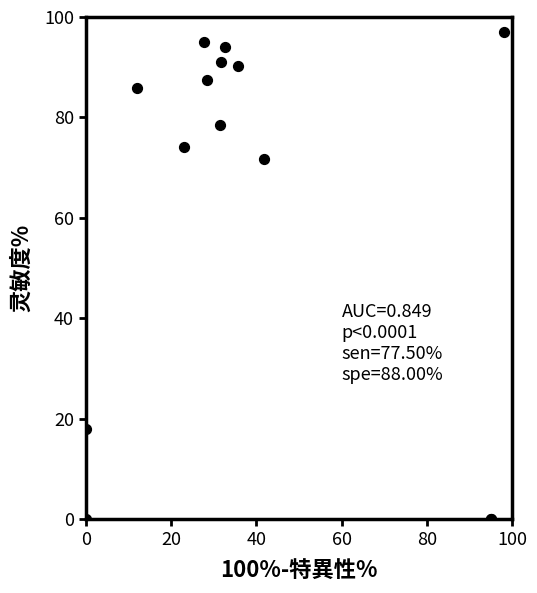

What Y value in the scatter plot is closest to 48?

71.8